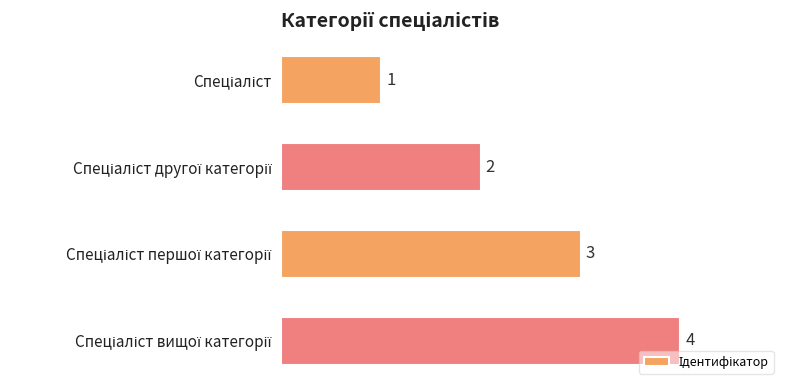

What is the greatest value displayed?

4